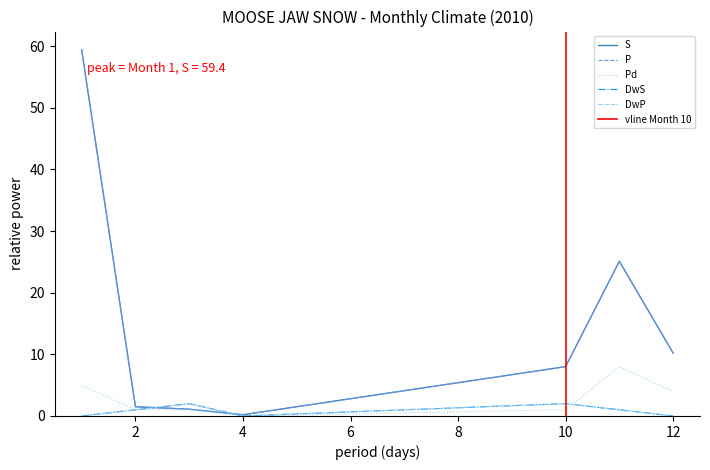

At which label does DwS first exceed 1?

3